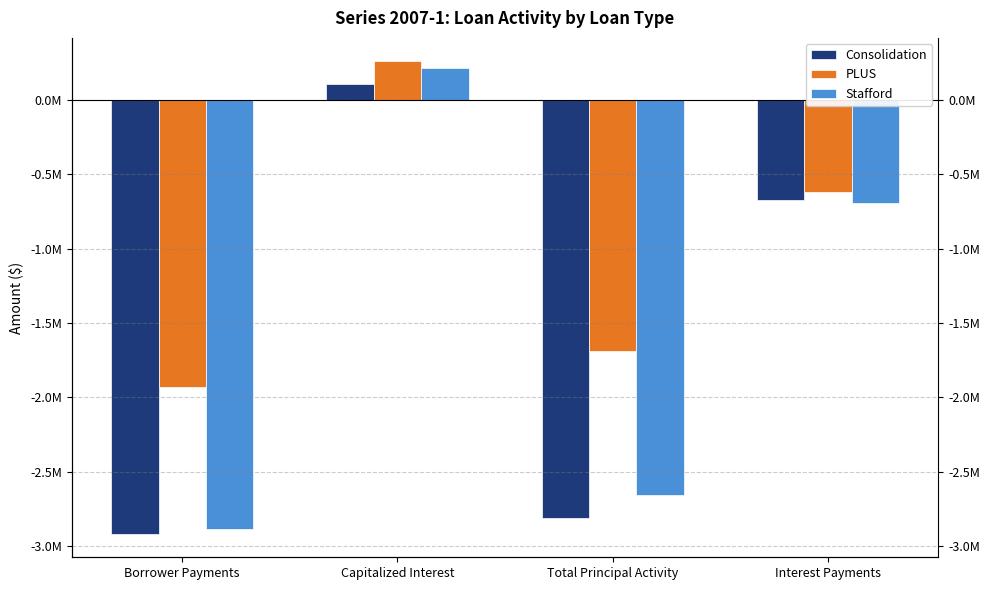

What position from the right is Capitalized Interest?

3